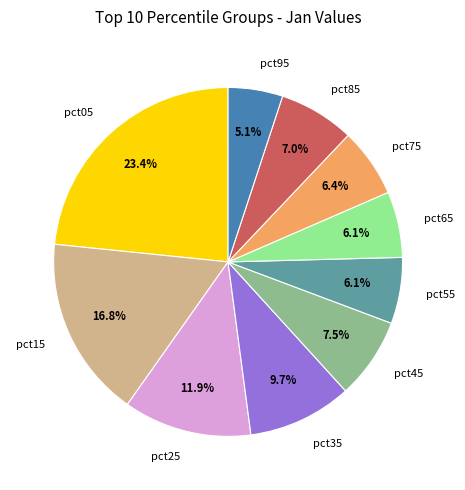

What is the total percentage of pct05 and pct85?

30.4%